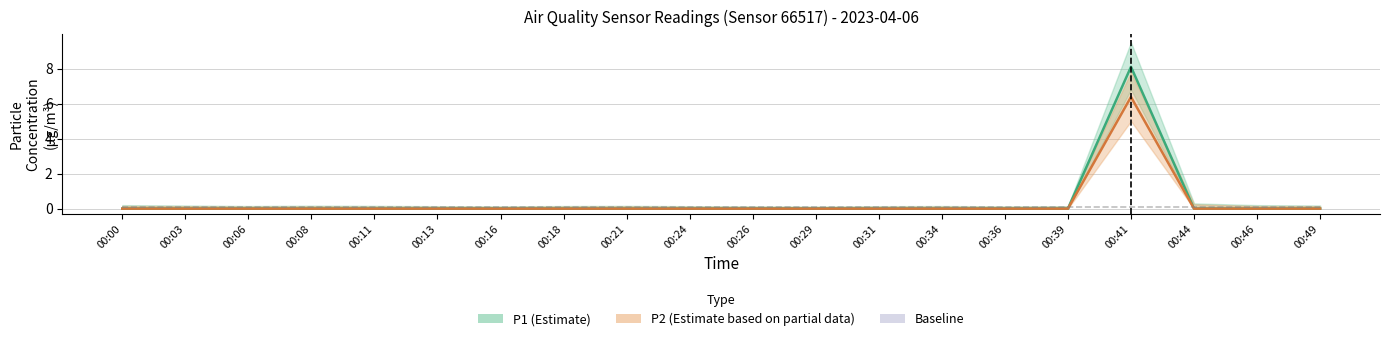

Is it true that P2 equals 0.0 at 00:18?

True